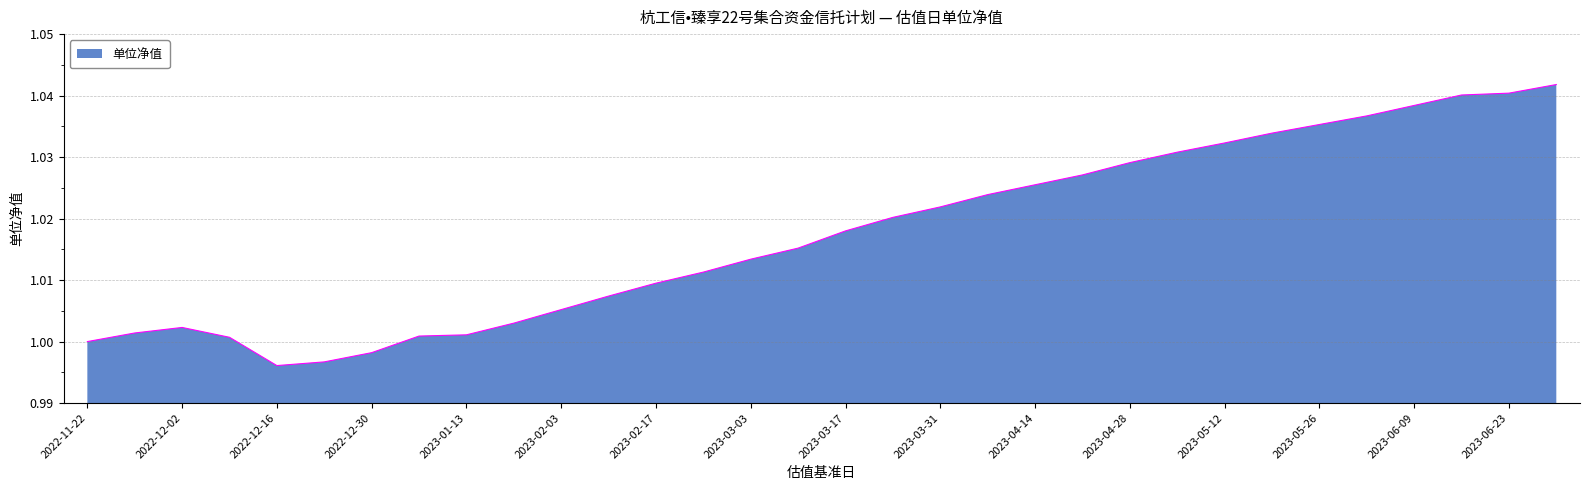

Is this an area chart (filled region under the line)?

Yes